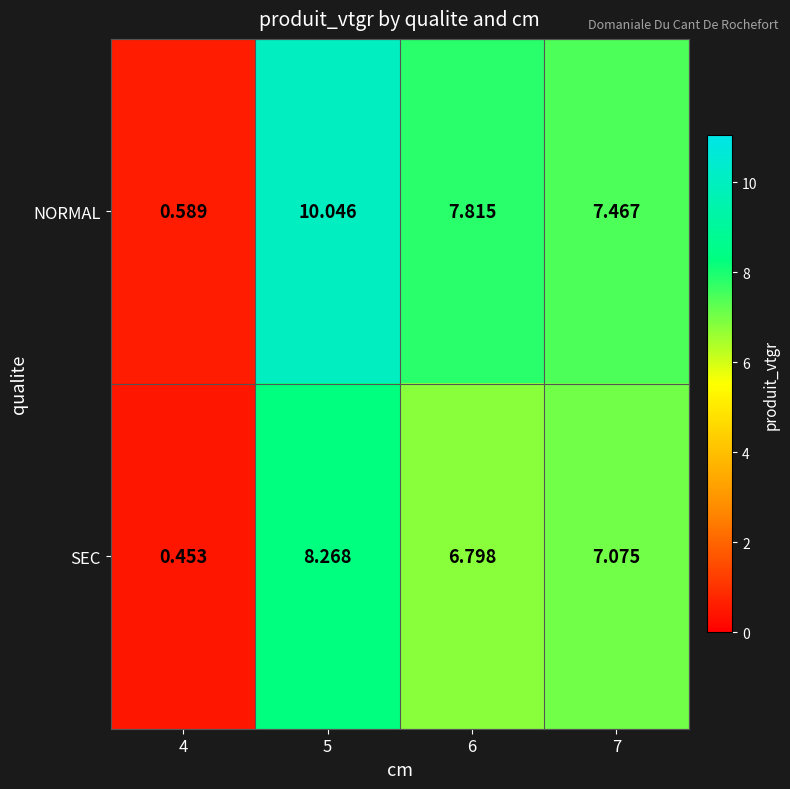

Is the value of SEC at 7 greater than the value of NORMAL at 5?

No